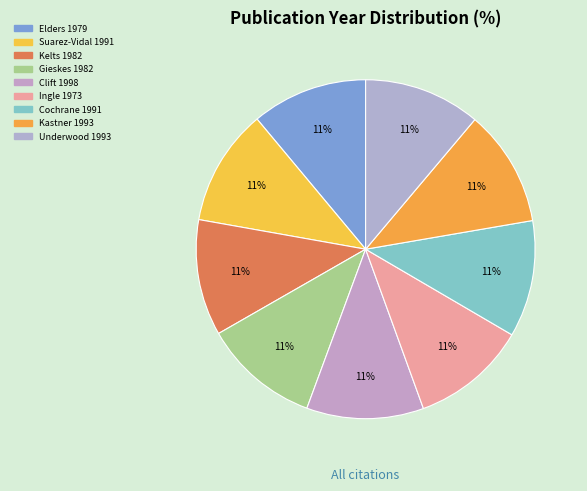

How many segments does this pie chart have?

9